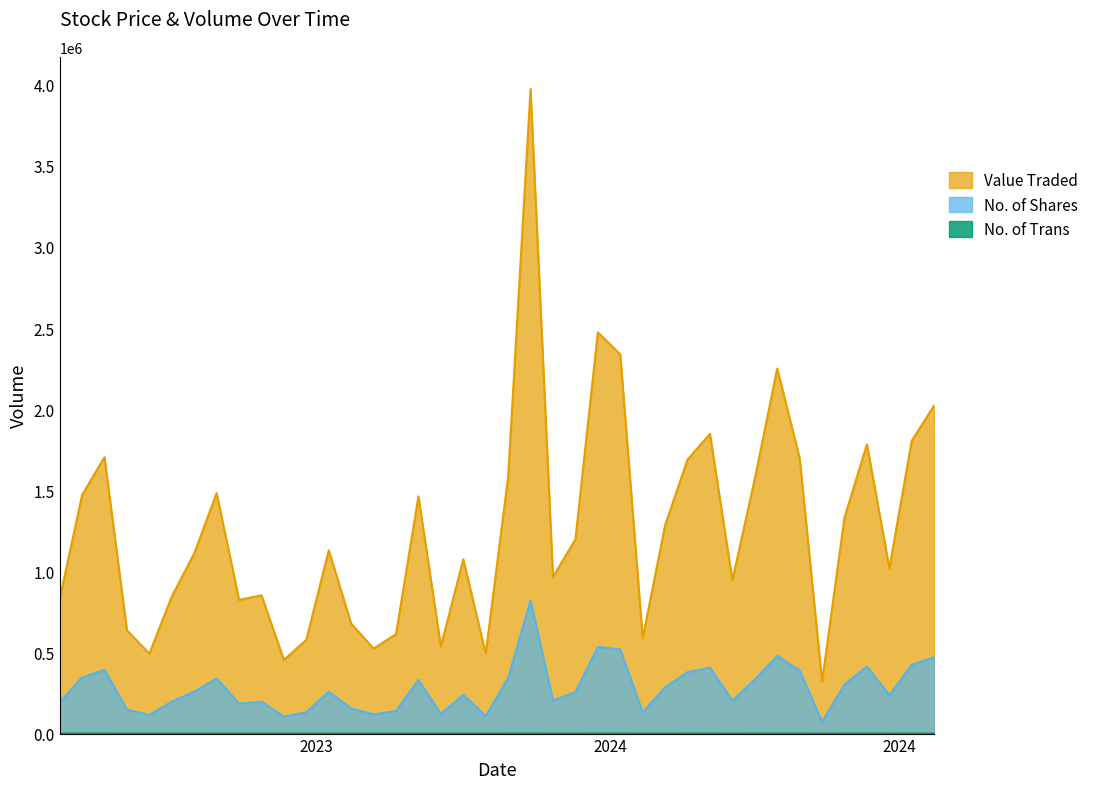

True or false: Value Traded and No. of Shares cross at least once.

False